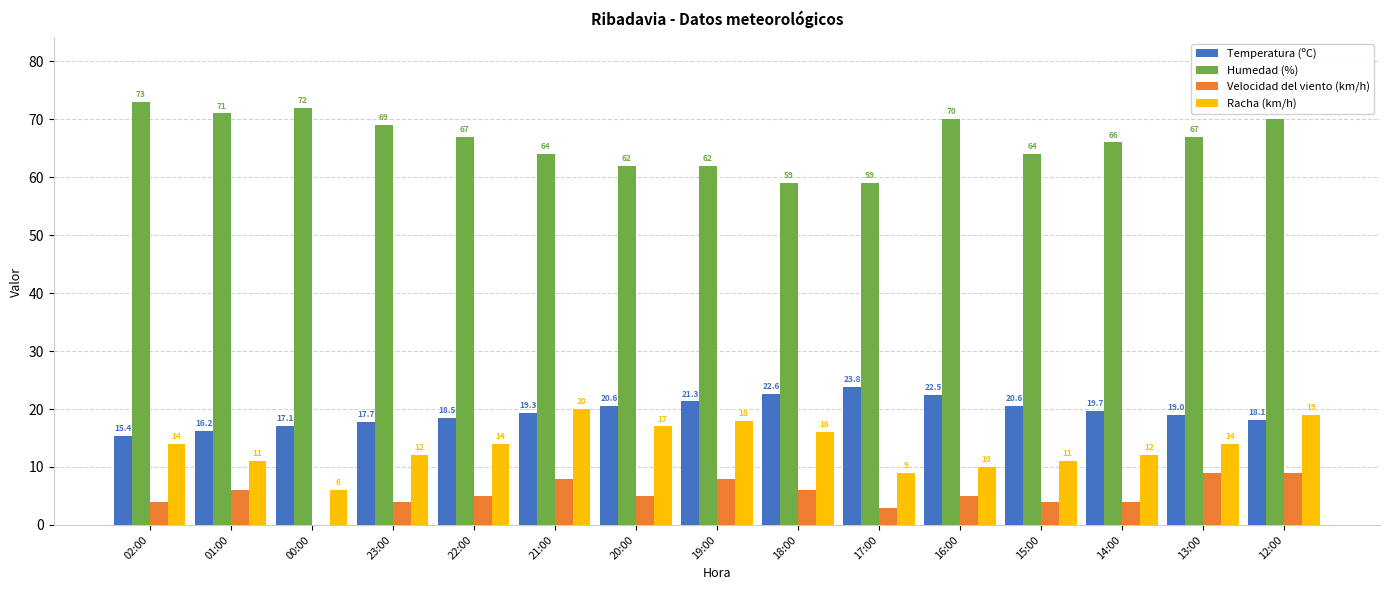

At which category does the chart reach its peak across all series?

02:00